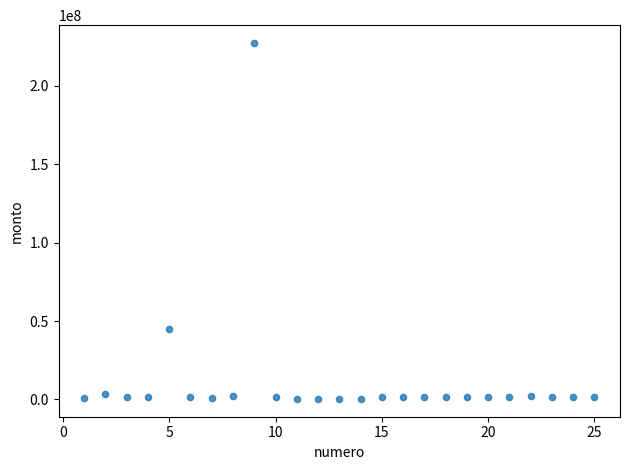

What is the range of Y values (max minus min)?

227033500